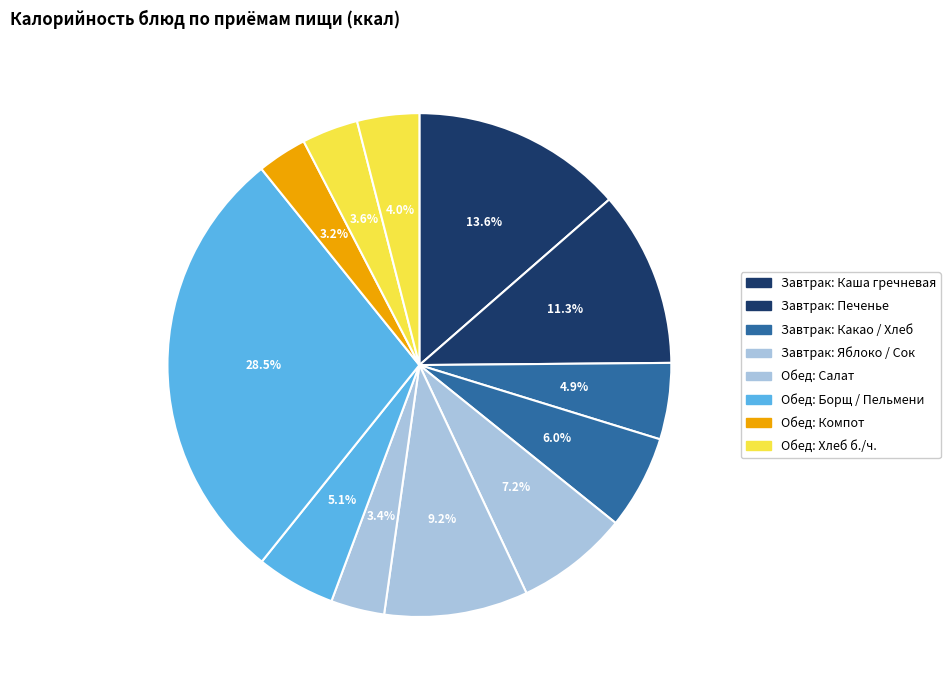

Rank the categories by value from lowest to highest.

Компот ассорти, Салат из моркови с яблоком, Хлеб пшеничный (обед), Хлеб ржано-пшеничный, Какао, Борщ, Хлеб пшеничный (завтрак), Фрукт (яблоко), Сок, Печенье, Каша гречневая молочная вязкая, Пельмени